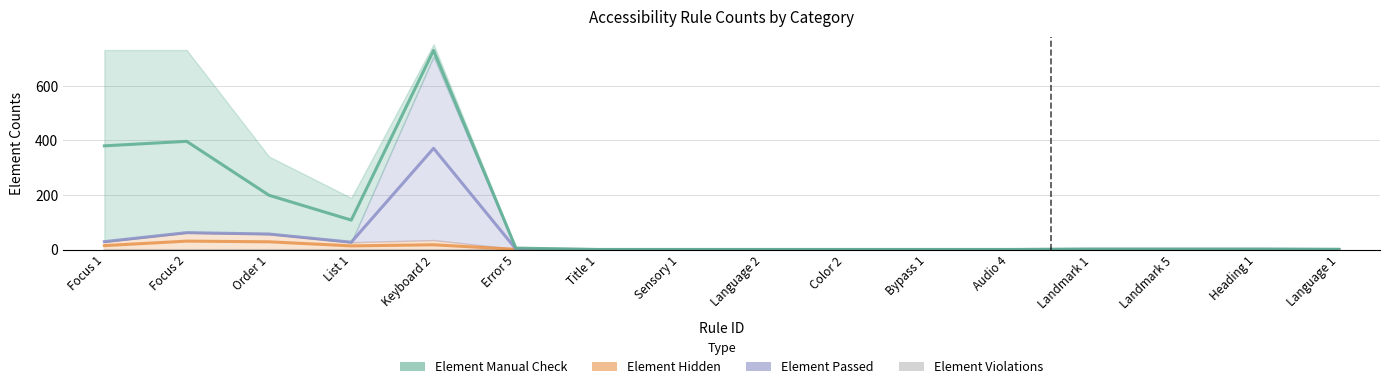

At which label does Element Passed first exceed 1?

Focus 1